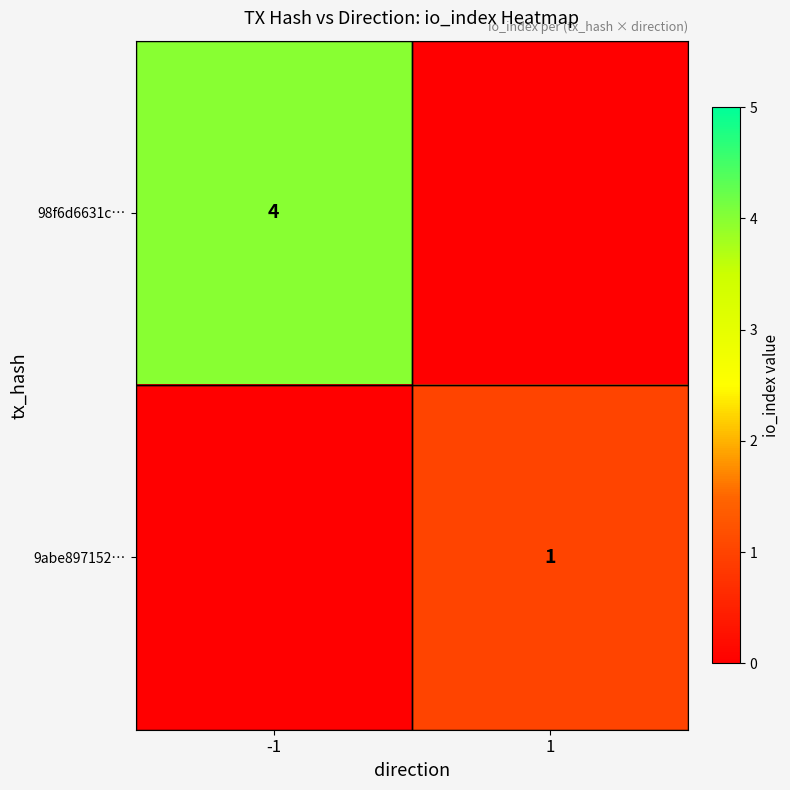

The 98f6d6631c… series shows 4 at -1. True or false?

True